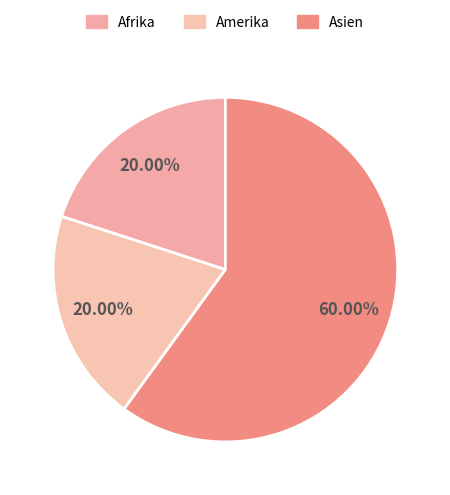

What percentage is the Amerika slice, to the nearest percent?

20%